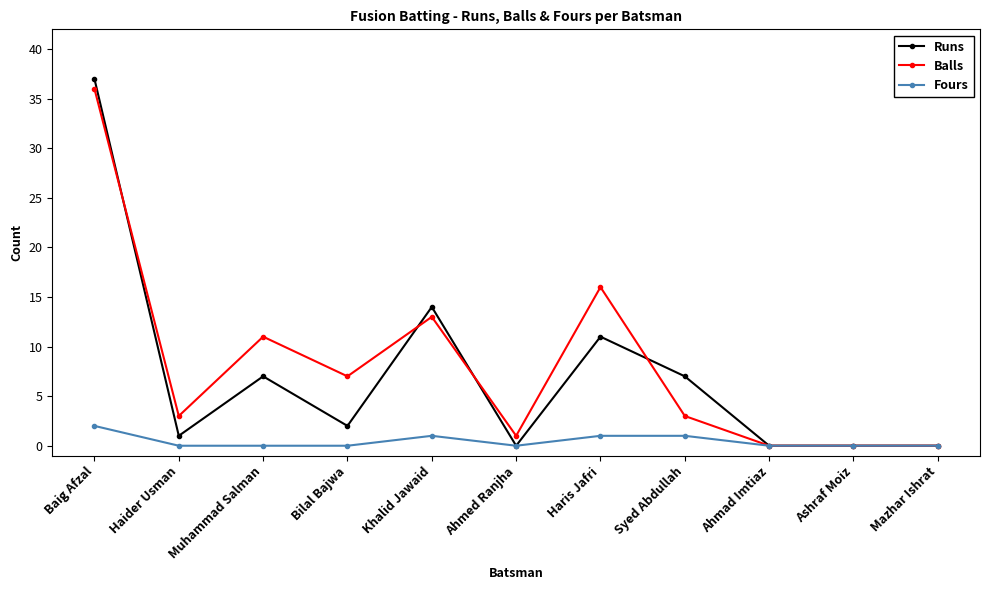

True or false: Balls has more than 2 points higher than both neighbors.

True